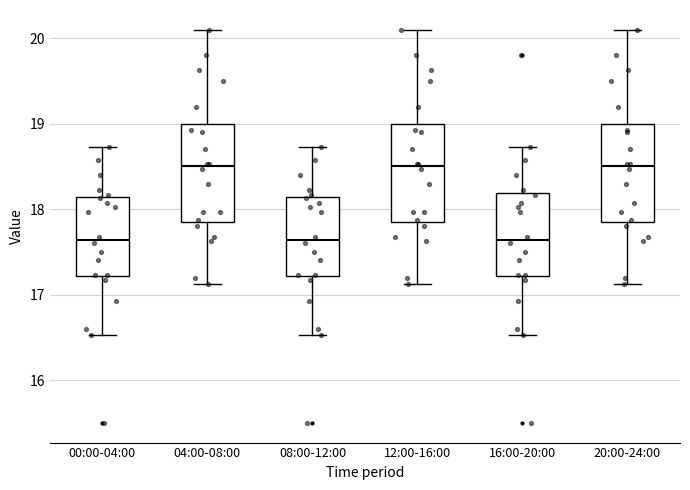

Where is the lower edge of the box for 12:00-16:00 on the y-axis? The values are not printed on the chart, so give them approximately, as read against the axis.

17.9